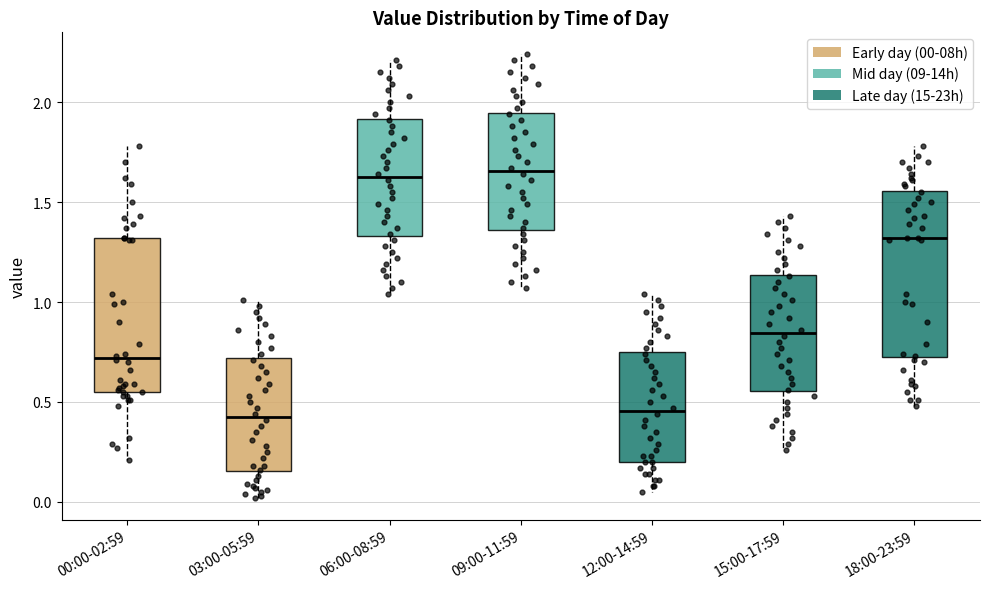

Reading left to right, transcribe this box plot: for each box, give where its median line is, the range the box spans, and where its two whiskers end, as read against the y-axis. The values are not printed on the chart, so give them approximately, as read against the axis.

00:00-02:59: median 0.70, box 0.55 to 1.30, whiskers 0.20 to 1.80
03:00-05:59: median 0.45, box 0.15 to 0.70, whiskers 0.00 to 1.00
06:00-08:59: median 1.65, box 1.35 to 1.90, whiskers 1.05 to 2.20
09:00-11:59: median 1.65, box 1.35 to 1.95, whiskers 1.05 to 2.25
12:00-14:59: median 0.45, box 0.20 to 0.75, whiskers 0.05 to 1.05
15:00-17:59: median 0.85, box 0.55 to 1.15, whiskers 0.25 to 1.45
18:00-23:59: median 1.30, box 0.75 to 1.55, whiskers 0.50 to 1.80